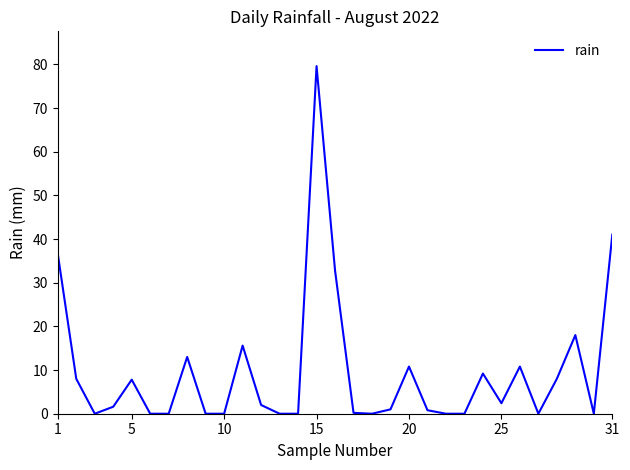

What is the difference between the maximum and minimum values?

79.6